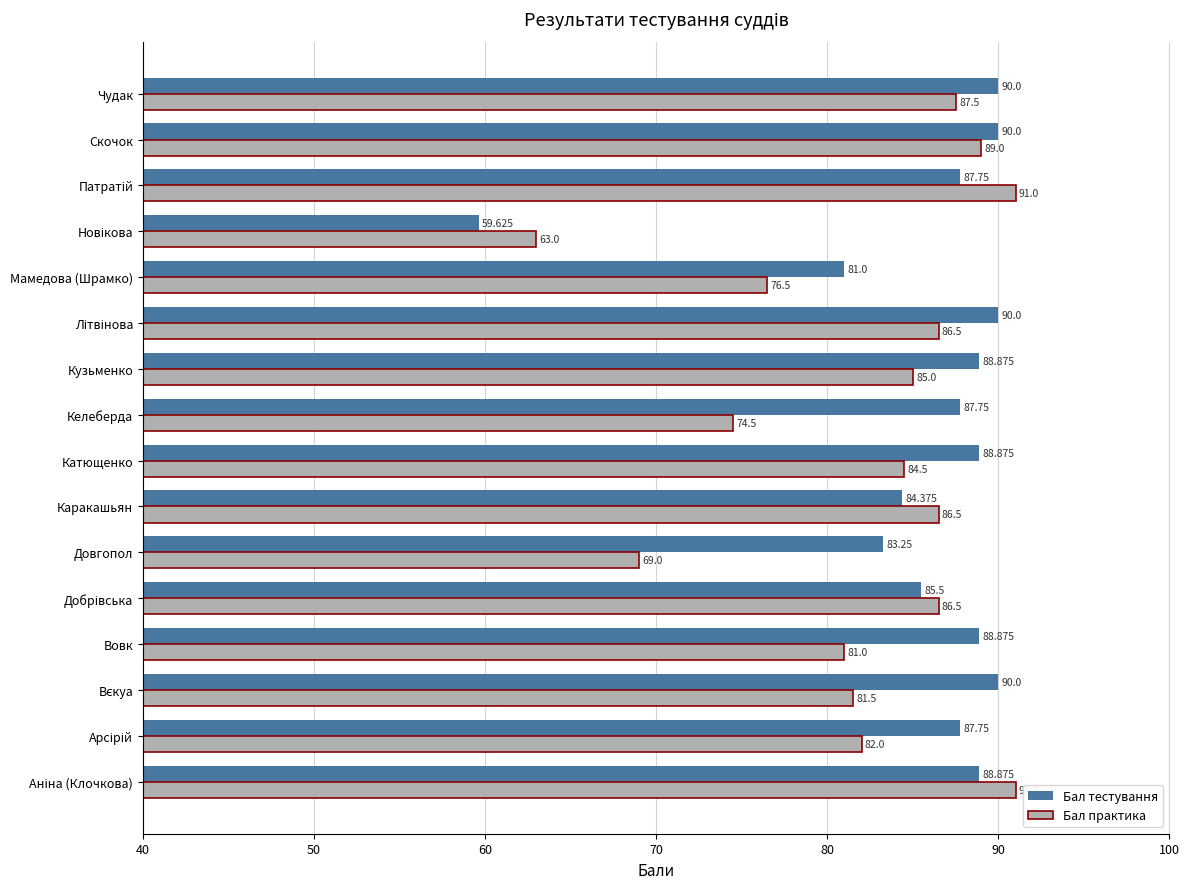

At which label is Бал практика closest to 77?

Мамедова (Шрамко)